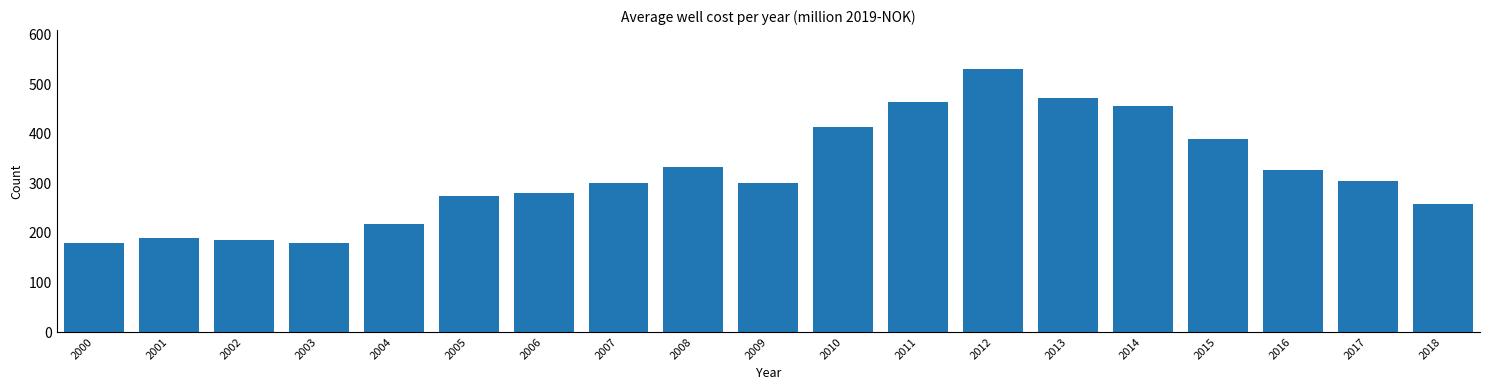

Is it true that the value at 2016 is 326.5?

True